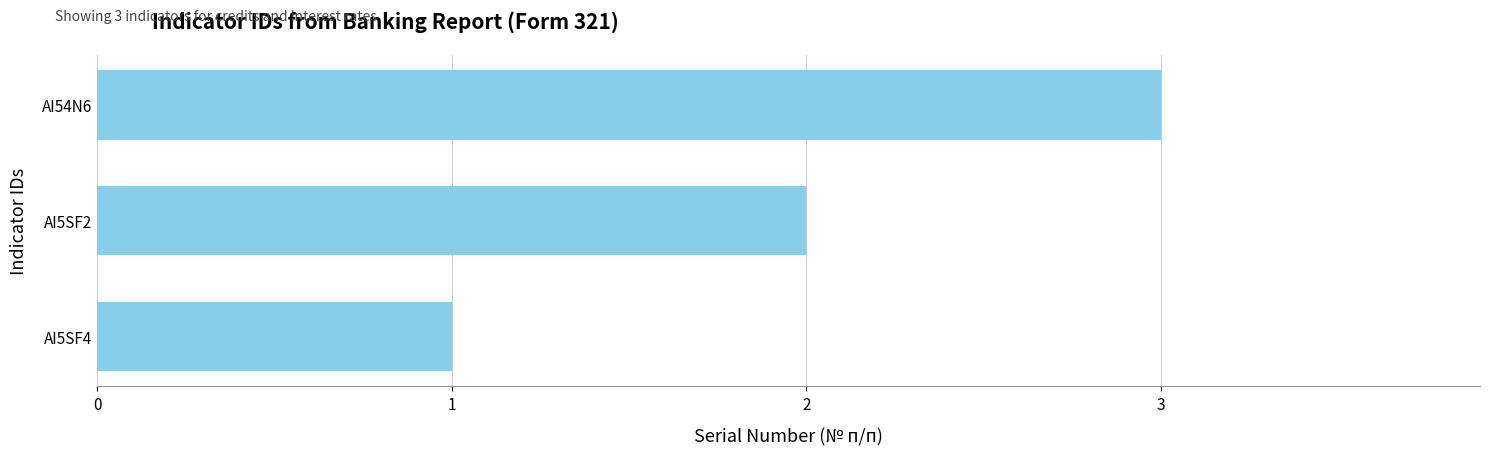

What is the ratio of the value at AI5SF2 to the value at AI5SF4?

2.0